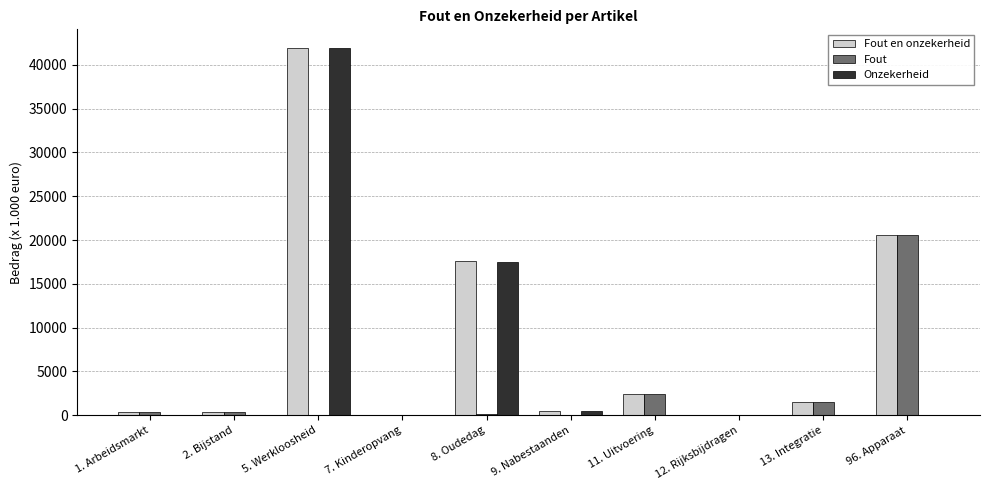

At which label is Fout en onzekerheid closest to 20990?

96. Apparaat